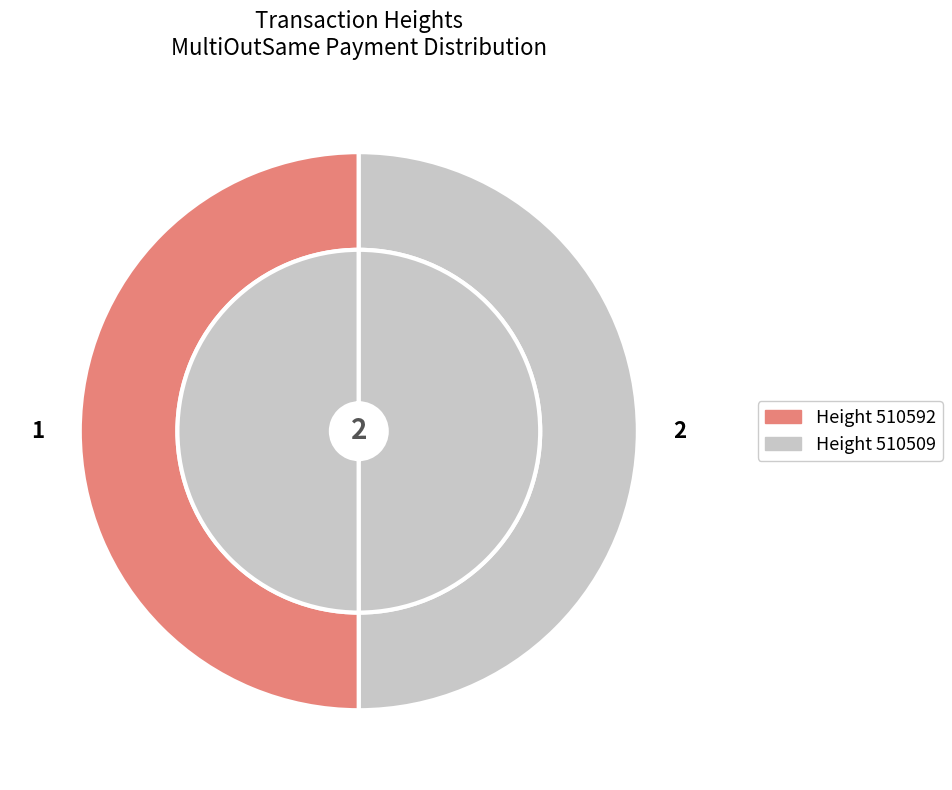

Which category has the smallest portion of the pie?

510509